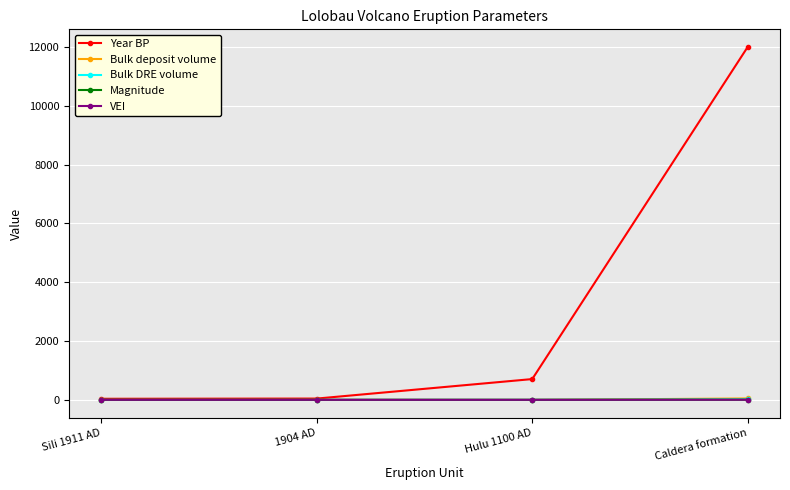

Is this an area chart (filled region under the line)?

No